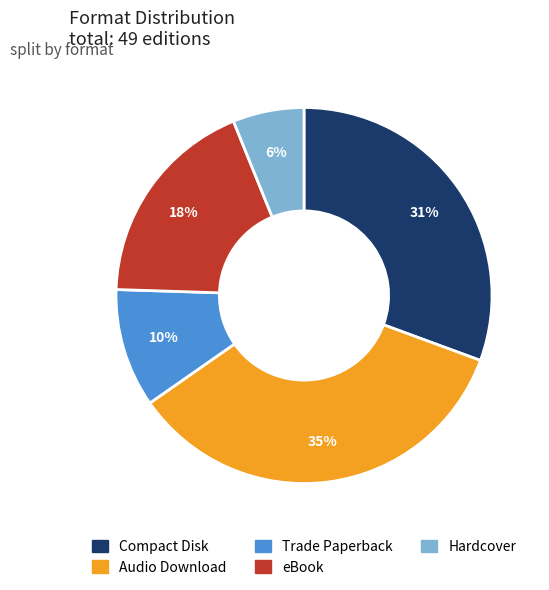

Does Hardcover account for over 50% of the chart?

No